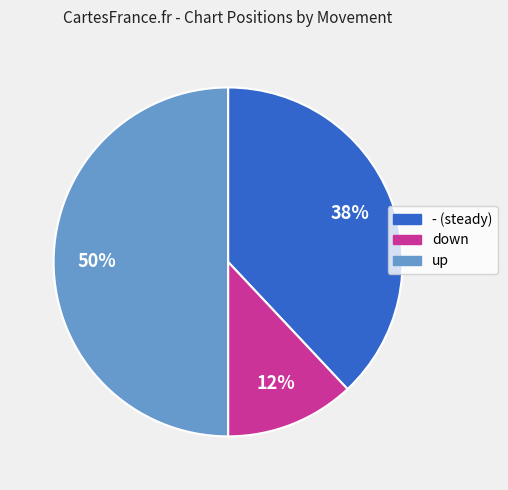

Rank the categories by value from highest to lowest.

up, -, down